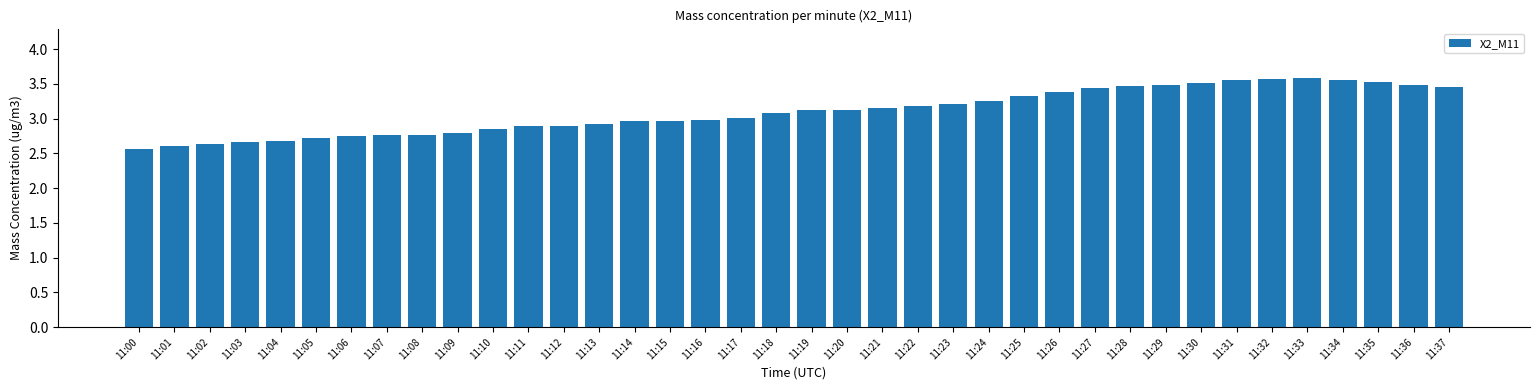

What is the minimum value shown in the chart?

2.6